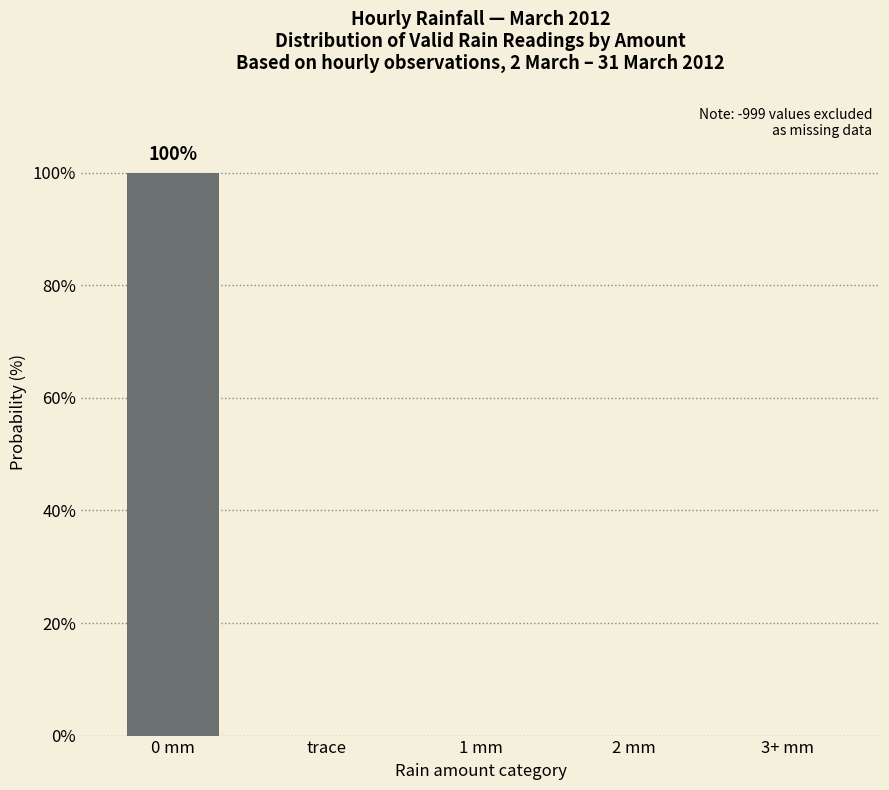

What is the greatest value displayed?

100